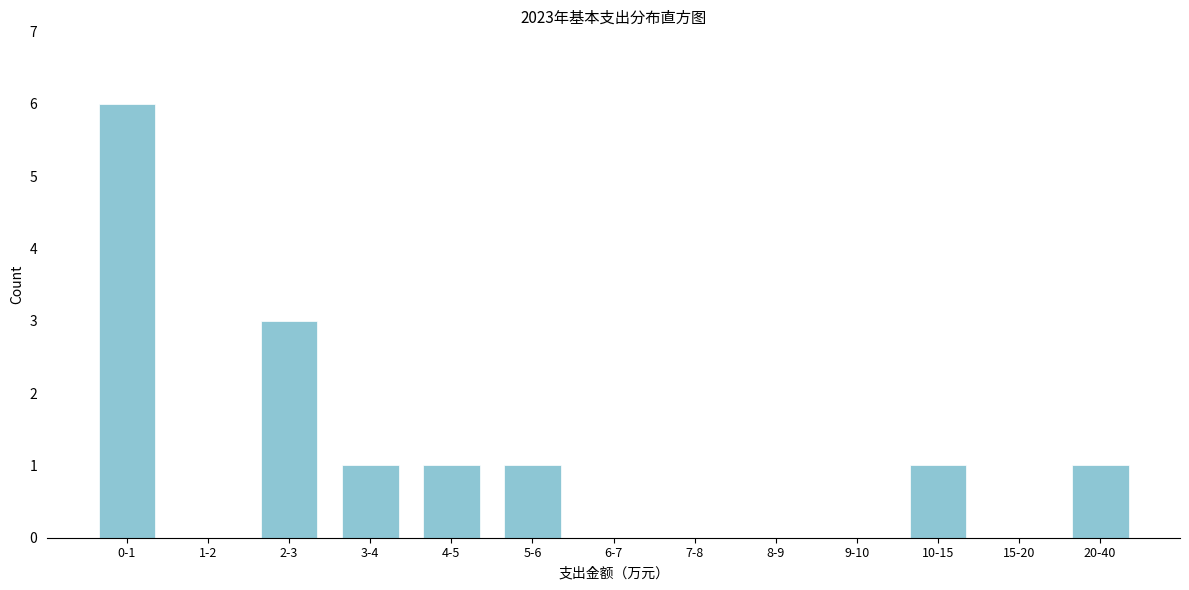

Reading right to left, list all the values displayed in this chart.

20-40=1	15-20=0	10-15=1	9-10=0	8-9=0	7-8=0	6-7=0	5-6=1	4-5=1	3-4=1	2-3=3	1-2=0	0-1=6